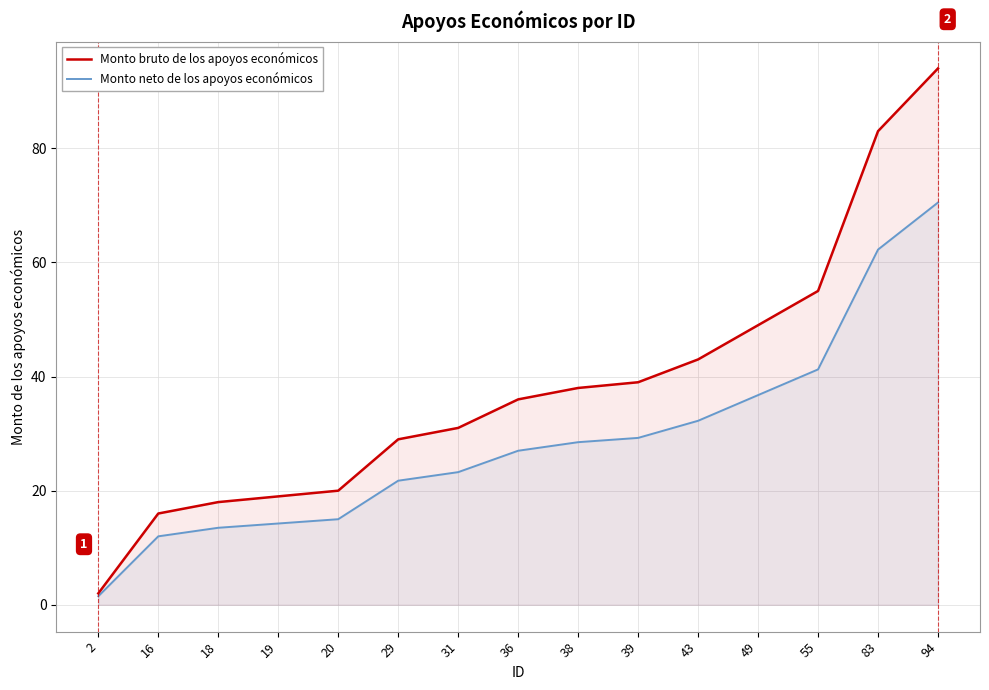

At 94, list the series in order from smallest to largest.

Monto neto de los apoyos económicos, Monto bruto de los apoyos económicos